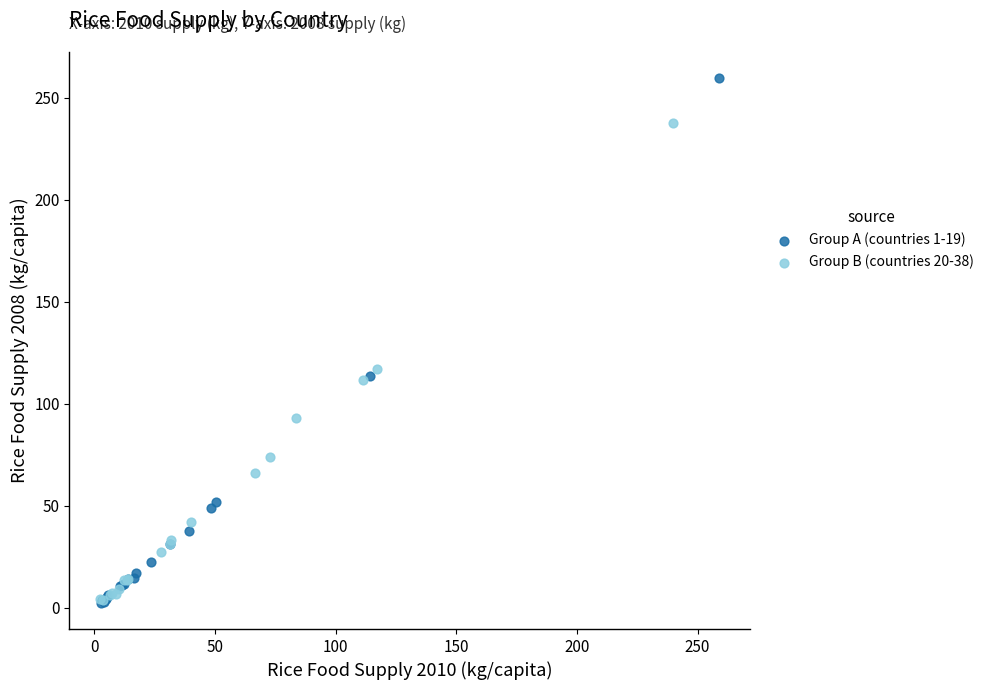

Which series has the widest spread of Y values?

Group A (countries 1-19)